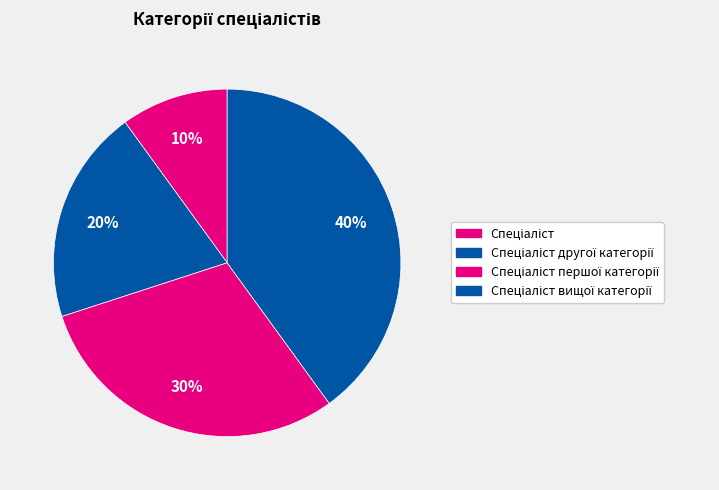

How many segments does this pie chart have?

4